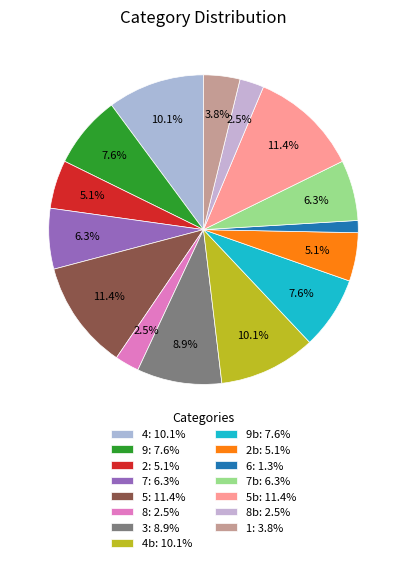

How many slices are in this pie chart?

15